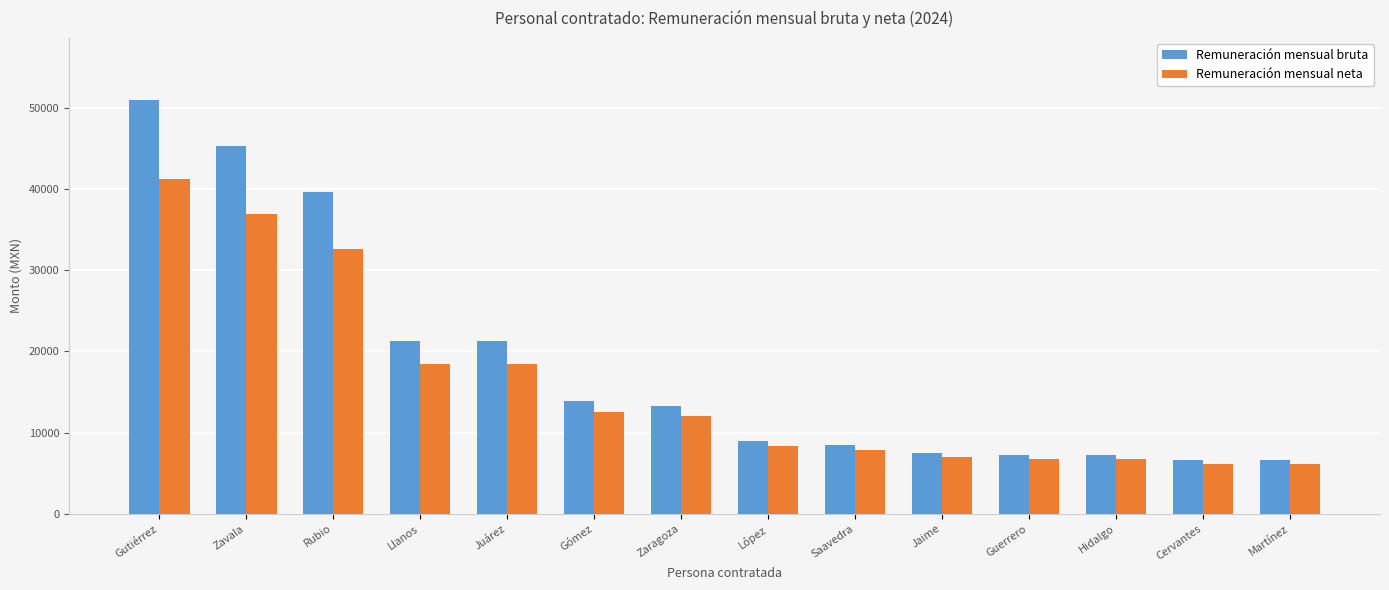

Reading left to right, transcribe all the data shown in this chart.

Remuneración mensual bruta: Gutiérrez=51000	Zavala=45300	Rubio=39600	Llanos=21300	Juárez=21300	Gómez=13939	Zaragoza=13237	López=9009	Saavedra=8432	Jaime=7505	Guerrero=7196	Hidalgo=7196	Cervantes=6578	Martínez=6578
Remuneración mensual neta: Gutiérrez=41233	Zavala=36988	Rubio=32628	Llanos=18418	Juárez=18418	Gómez=12576	Zaragoza=12000	López=8345	Saavedra=7831	Jaime=7005	Guerrero=6730	Hidalgo=6730	Cervantes=6179	Martínez=6179